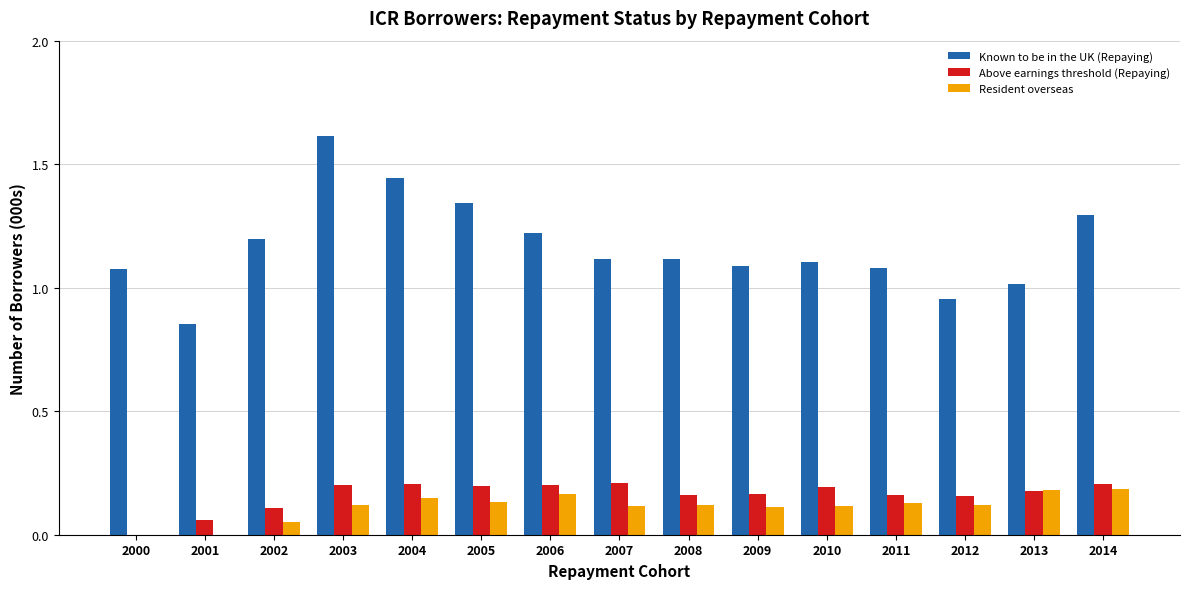

What is the sum of the Above earnings threshold (Repaying) values at 2001 and 2004?

0.3